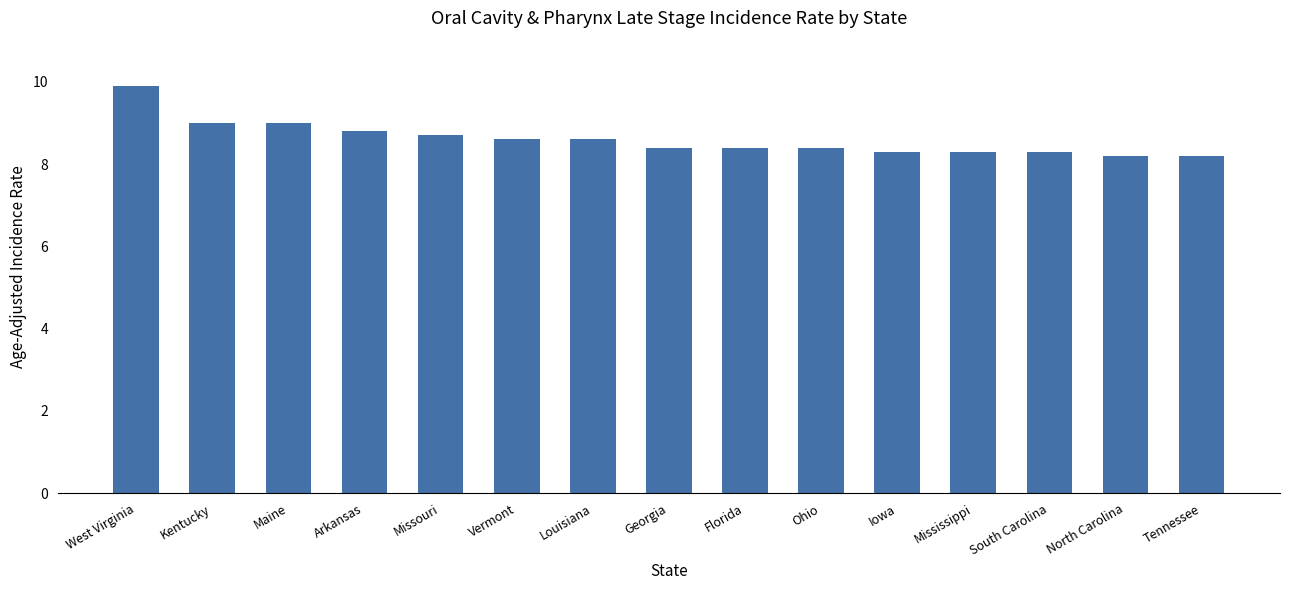

Between Missouri and Iowa, which is larger?

Missouri